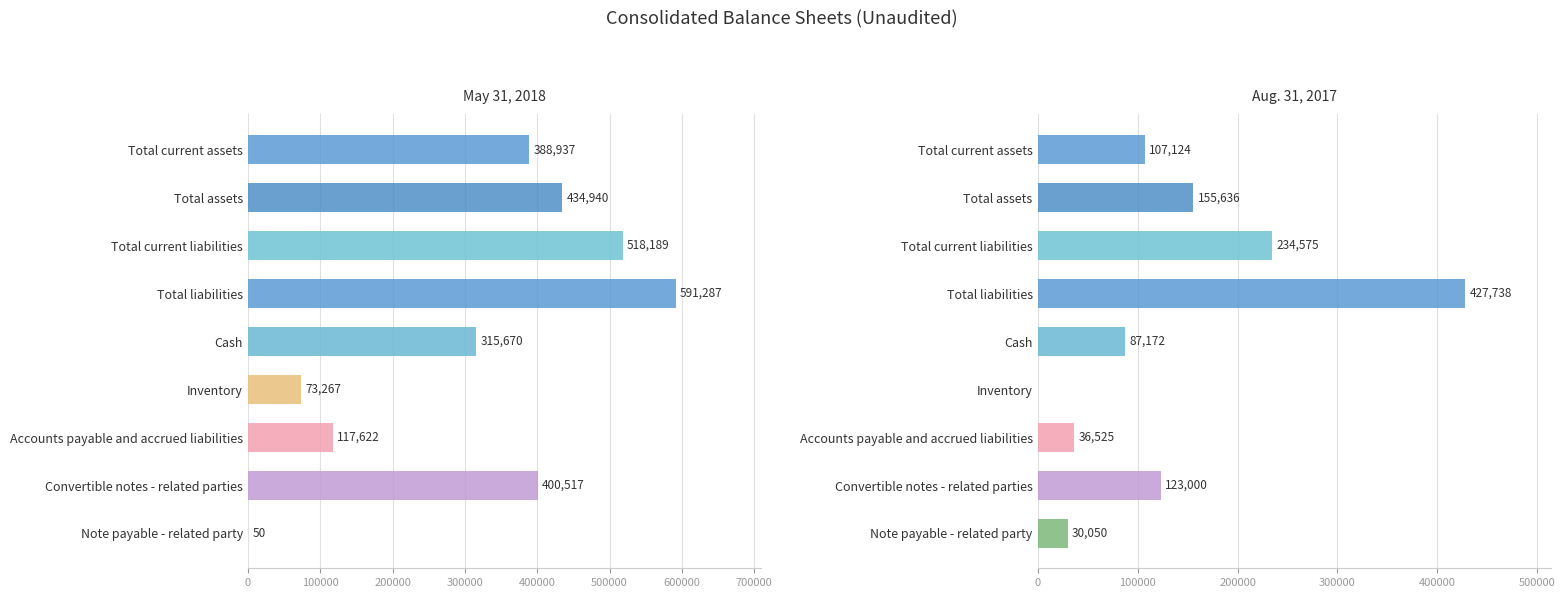

Which series has the widest spread of values?

May 31, 2018